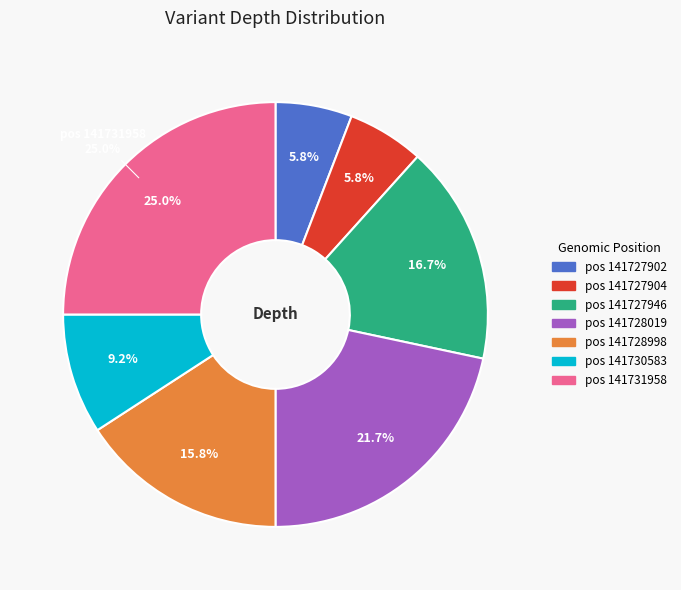

What percentage is the 141730583 slice, to the nearest percent?

9%